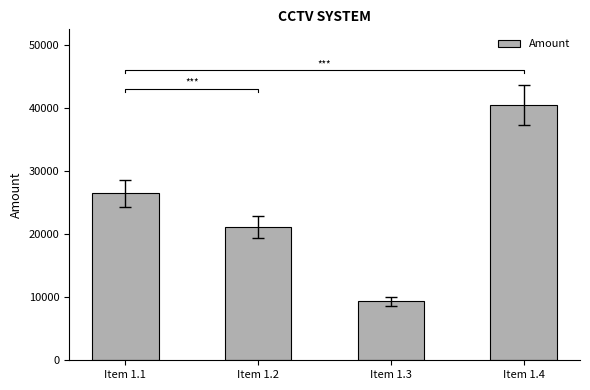

What is the difference between the second highest and minimum values?

17150